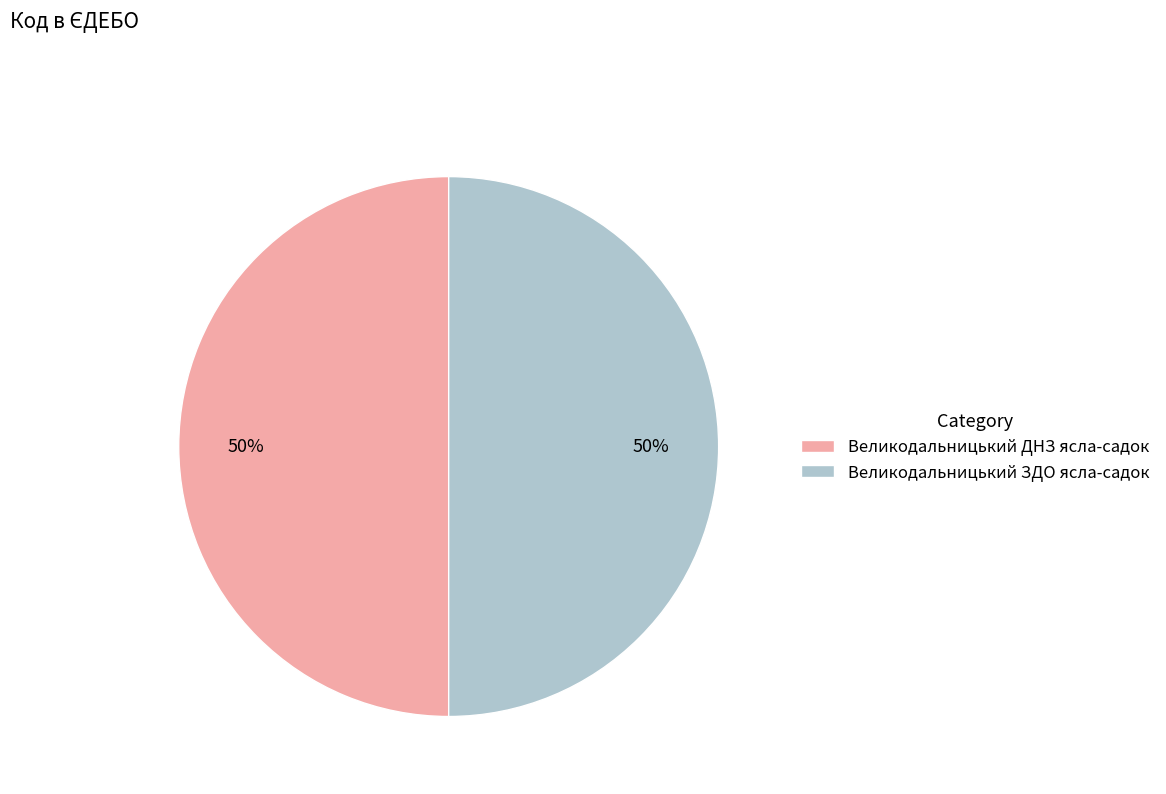

To the nearest percent, what is the average slice percentage?

50%